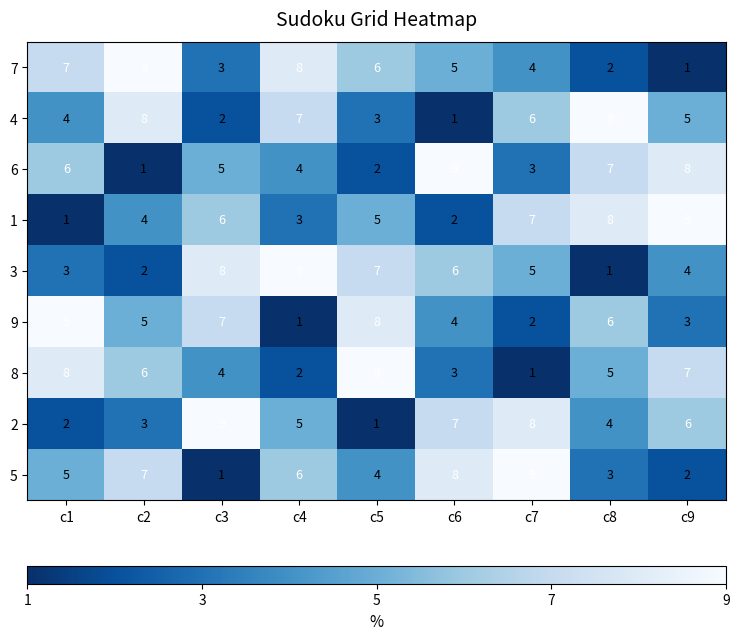

What is the spread (max minus min) of values at c8?

8